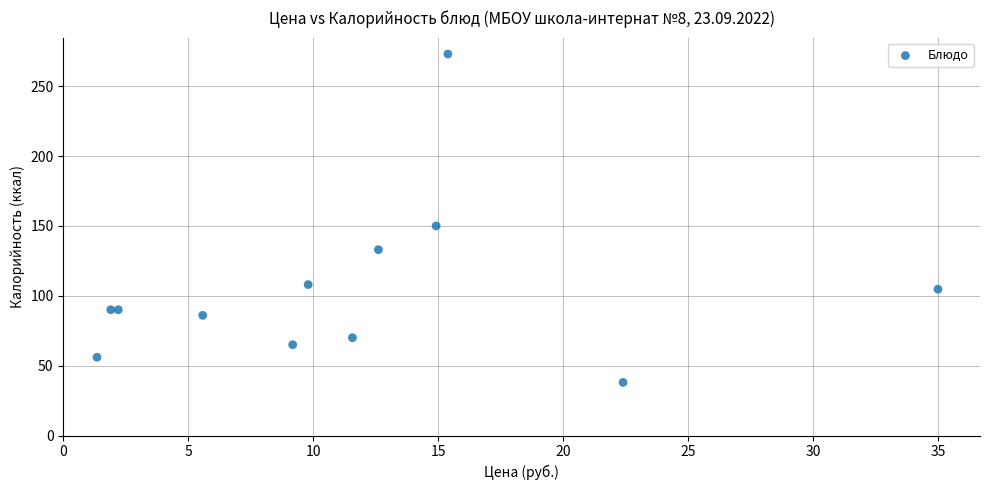

What Y value in the scatter plot is closest to 155?

150.0